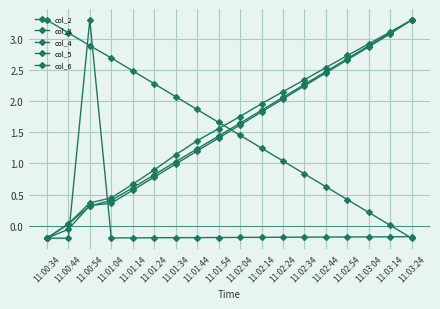

The value of col_3 at 11:02:44 is 0.8. True or false?

False